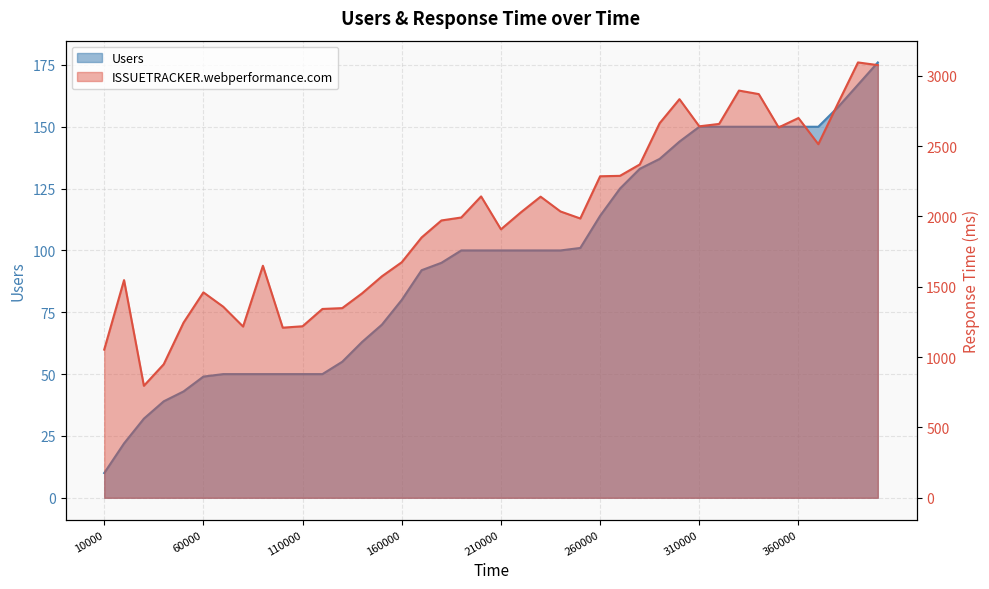

True or false: ISSUETRACKER.webperformance.com and Users cross at least once.

False